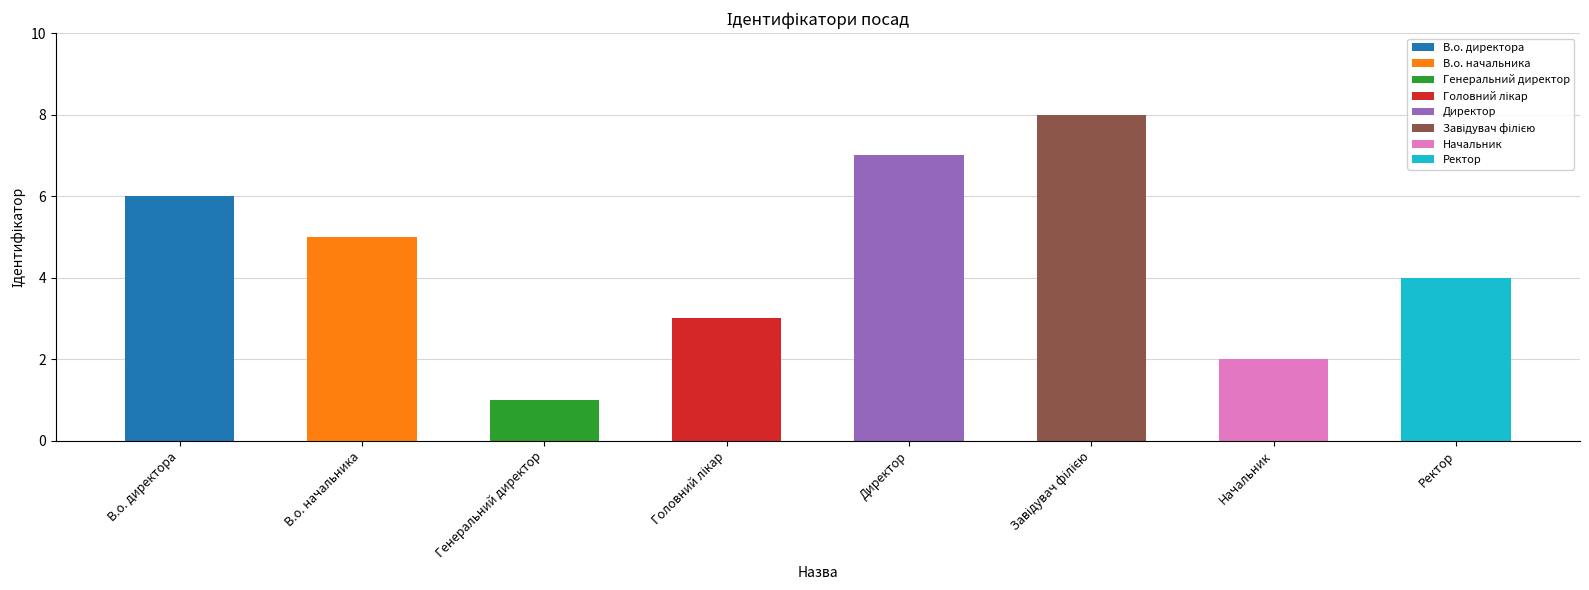

List the labels in order of value, largest first.

Завідувач філією, Директор, В.о. директора, В.о. начальника, Ректор, Головний лікар, Начальник, Генеральний директор